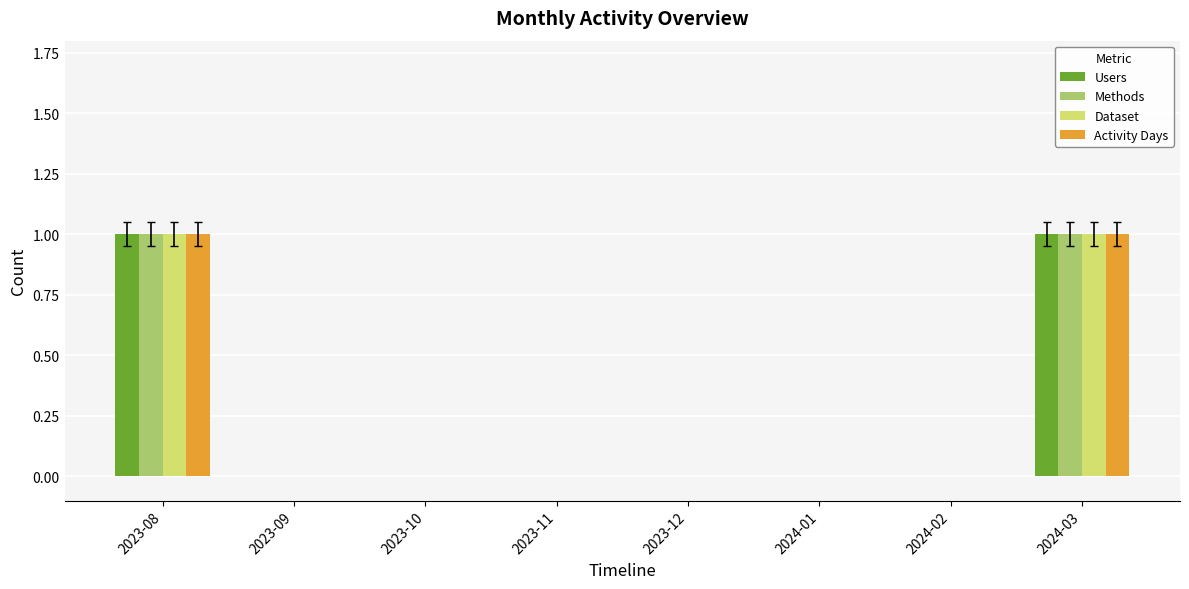

What is the total value across all series at 2023-08?

4